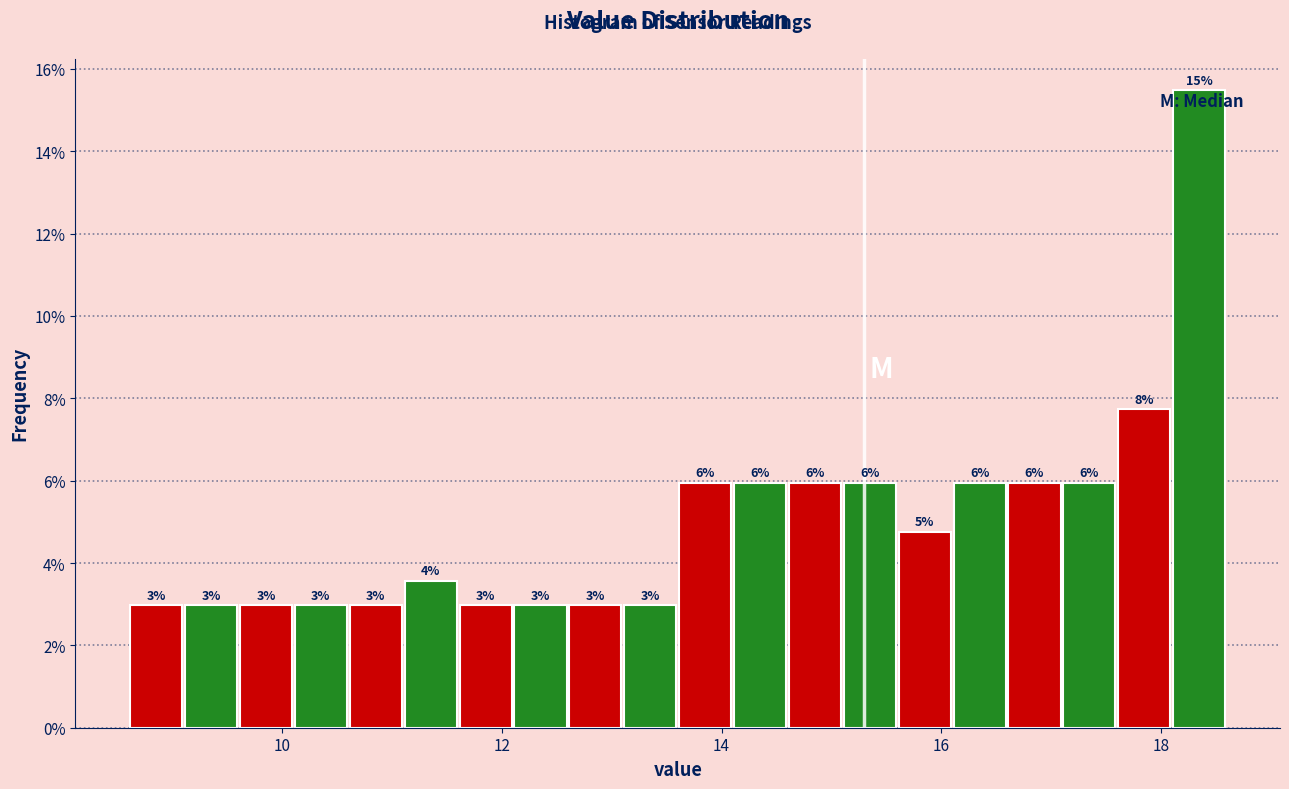

Around what value on the x-axis is the tallest bar? Give the approximate position of its centre, as read against the axis.

18.4